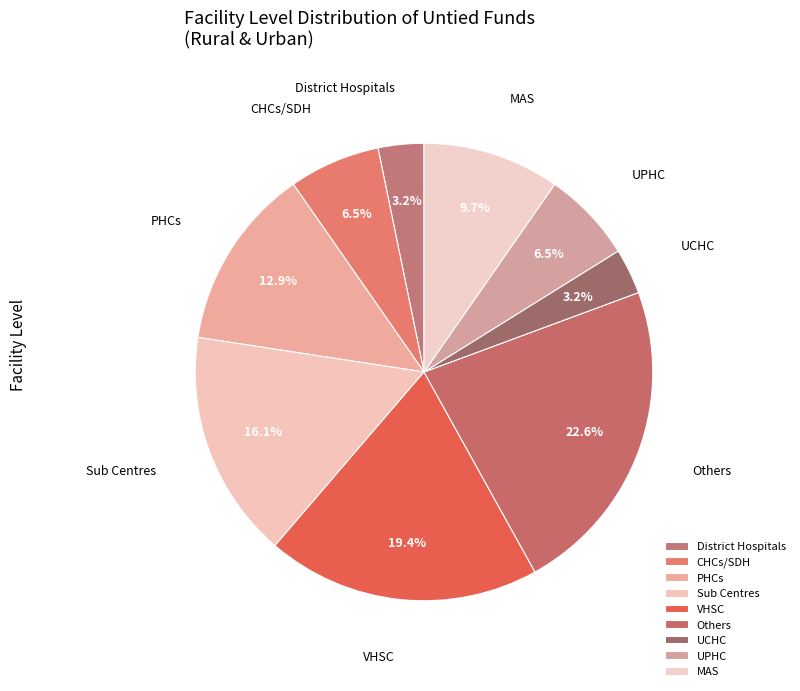

How many slices are in this pie chart?

9